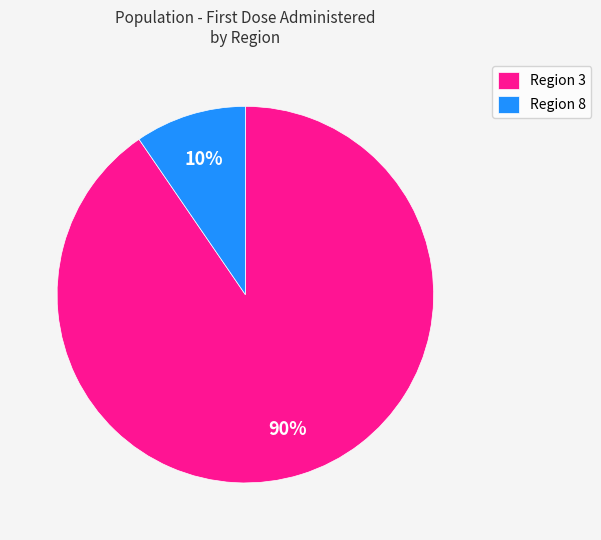

Which category accounts for the majority?

Region 3